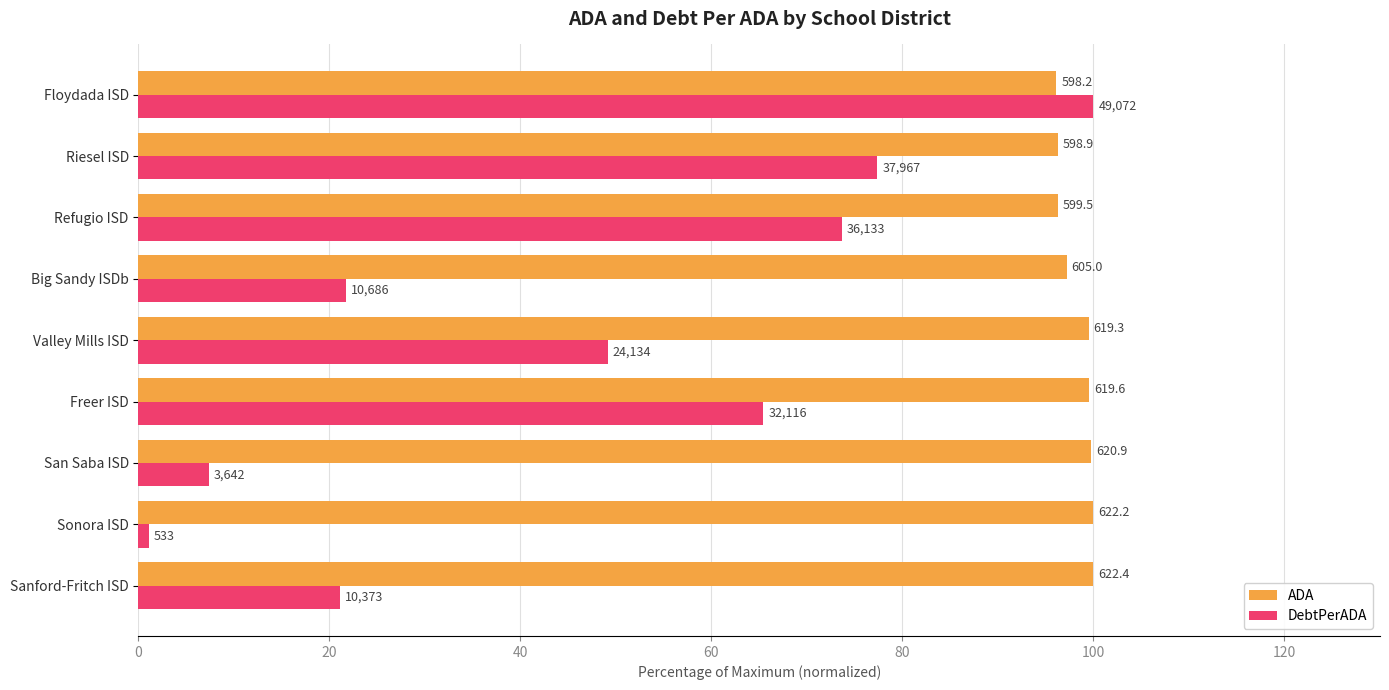

What are all the series names shown in the legend?

ADA, DebtPerADA